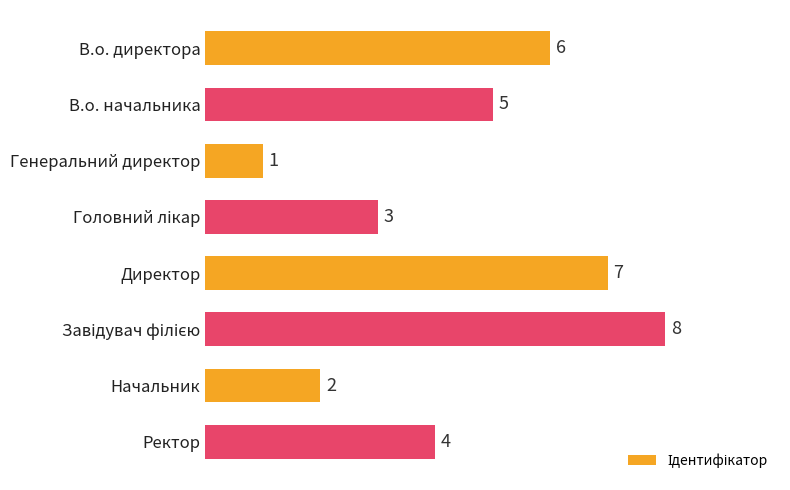

Reading bottom to top, what are all the values shown in this chart?

4	2	8	7	3	1	5	6